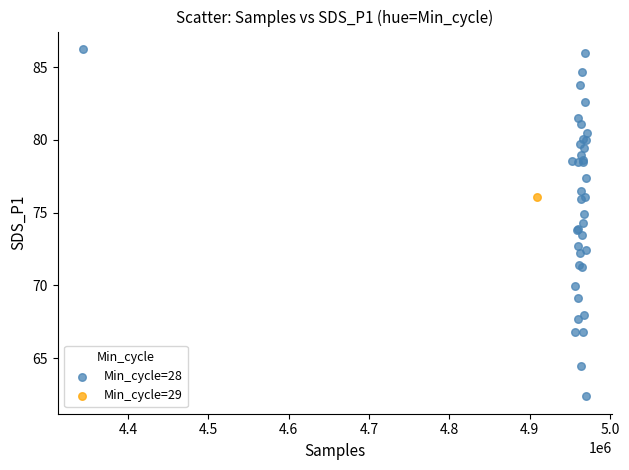

What are all the series names shown in the legend?

Min_cycle=28, Min_cycle=29